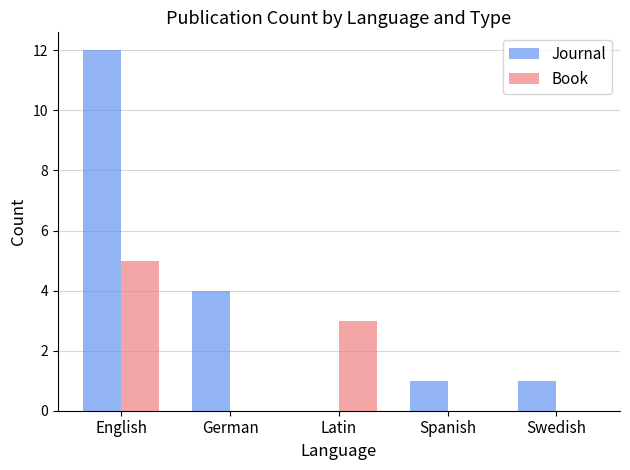

Read the Journal value at English, to the nearest 10.

10